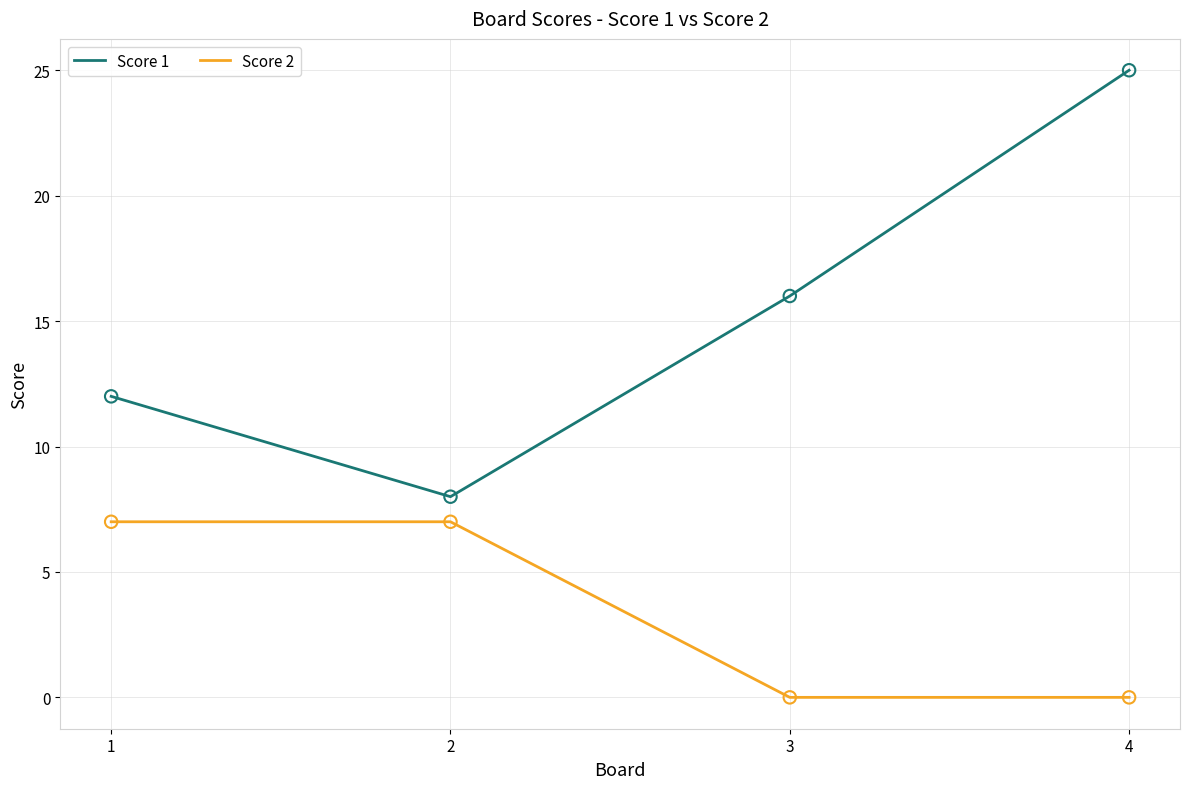

Which series changed the most between 2 and 4?

Score 1